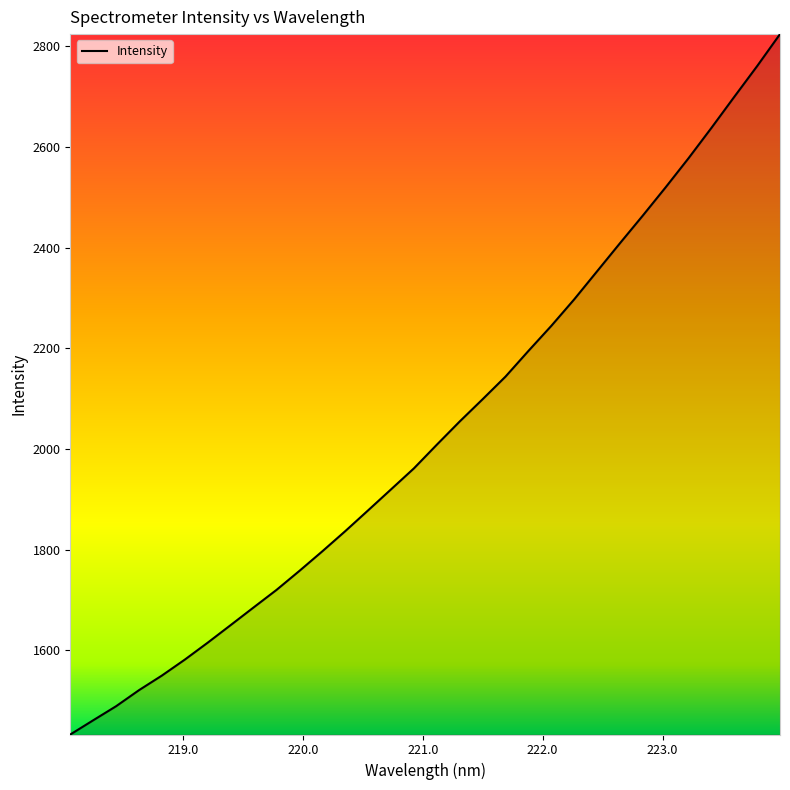

What is the smallest value displayed?

1433.2